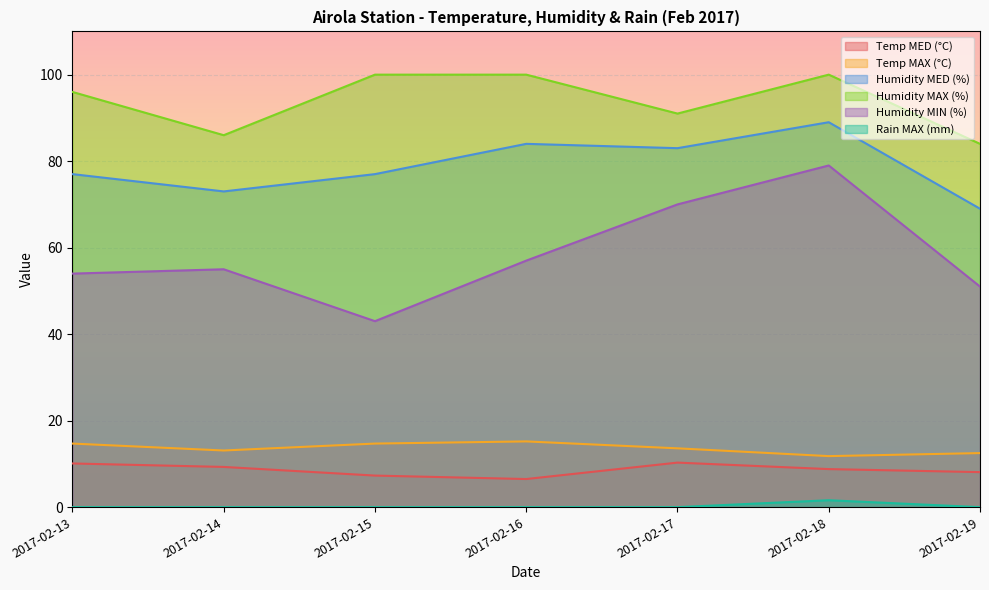

Rank the series by their maximum value, from lowest to highest.

Rain MAX (mm), Temp MED (°C), Temp MAX (°C), Humidity MIN (%), Humidity MED (%), Humidity MAX (%)